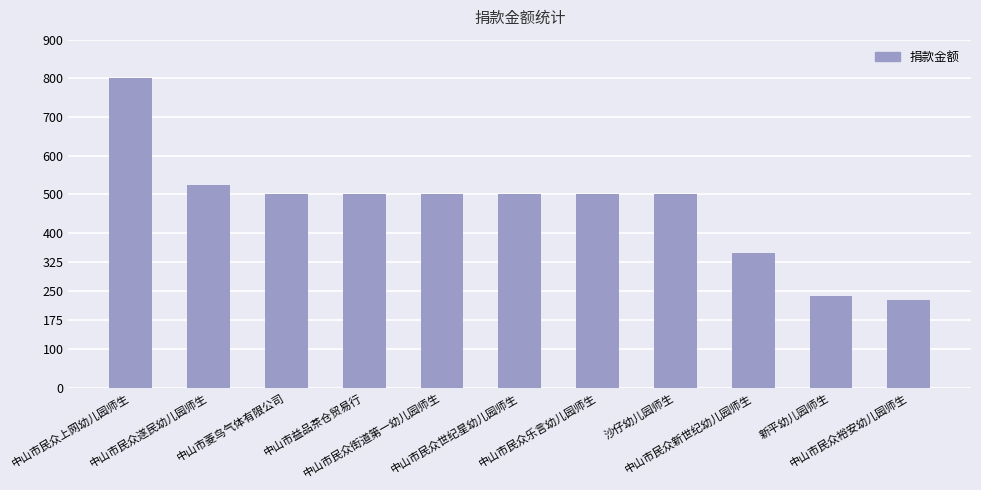

Reading right to left, transcribe all the data shown in this chart.

中山市民众裕安幼儿园师生=228.0	新平幼儿园师生=238.0	中山市民众新世纪幼儿园师生=348.5	沙仔幼儿园师生=500.0	中山市民众乐言幼儿园师生=500.0	中山市民众世纪星幼儿园师生=500.0	中山市民众街道第一幼儿园师生=500.0	中山市益品茶仓贸易行=500.0	中山市菱鸟气体有限公司=500.0	中山市民众遂民幼儿园师生=524.0	中山市民众上网幼儿园师生=800.0